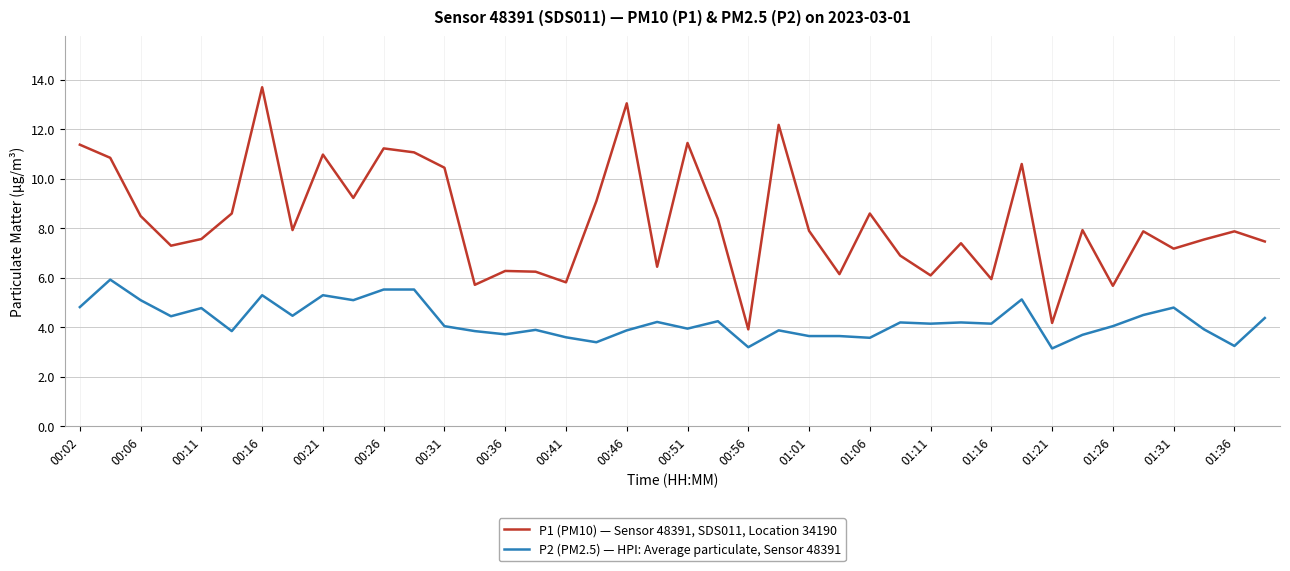

What is the maximum value shown in the chart?

13.7